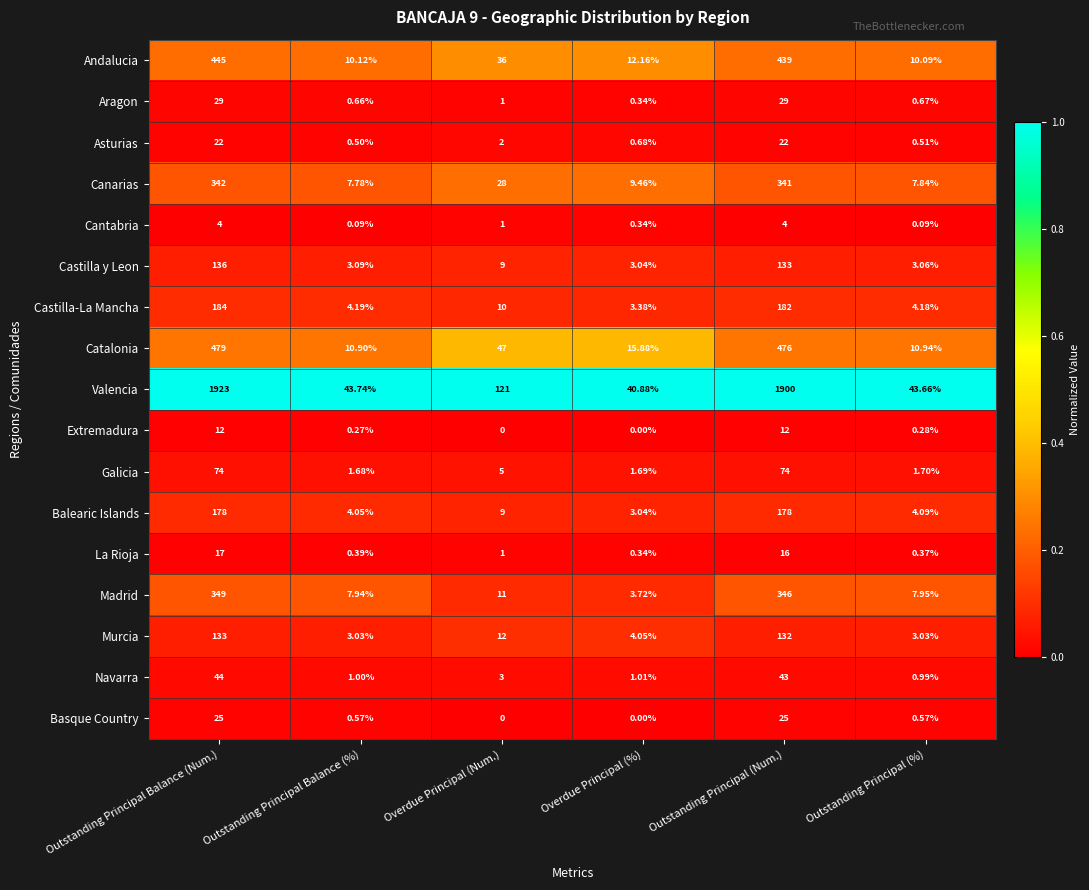

Between Outstanding Principal Balance (Num.) and Outstanding Principal Balance (%), which series saw the biggest shift?

Valencia